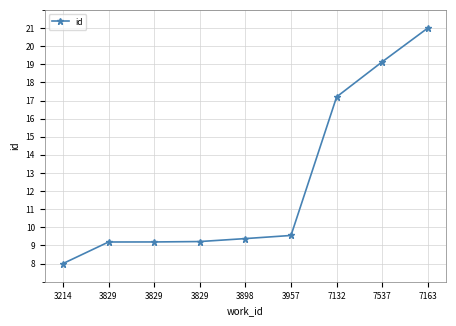

What is the difference between the maximum and minimum values?

13.0